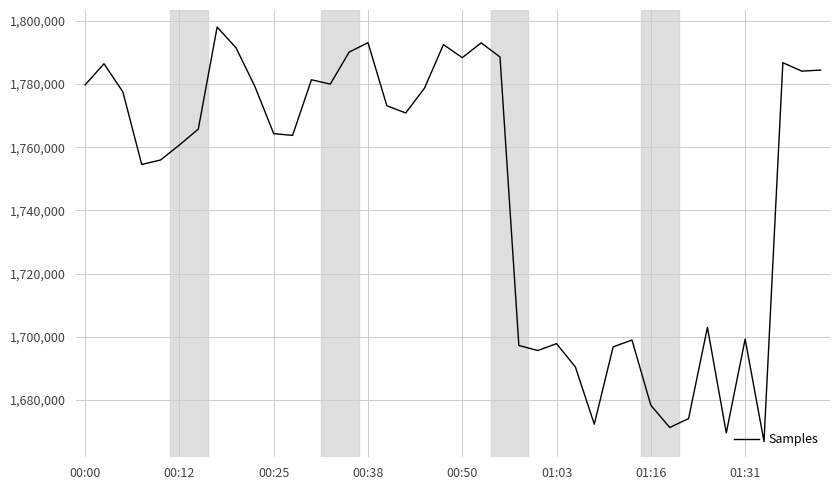

What is the difference between the maximum and minimum values?

131176